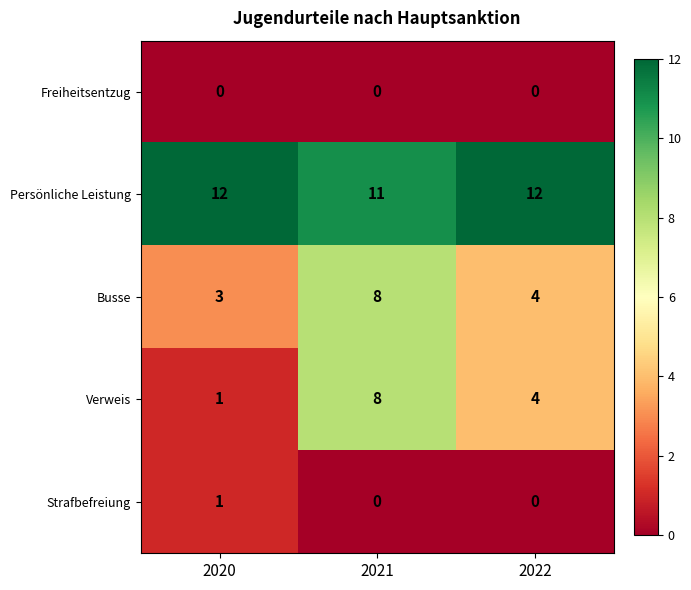

Count the number of data series in this chart.

5